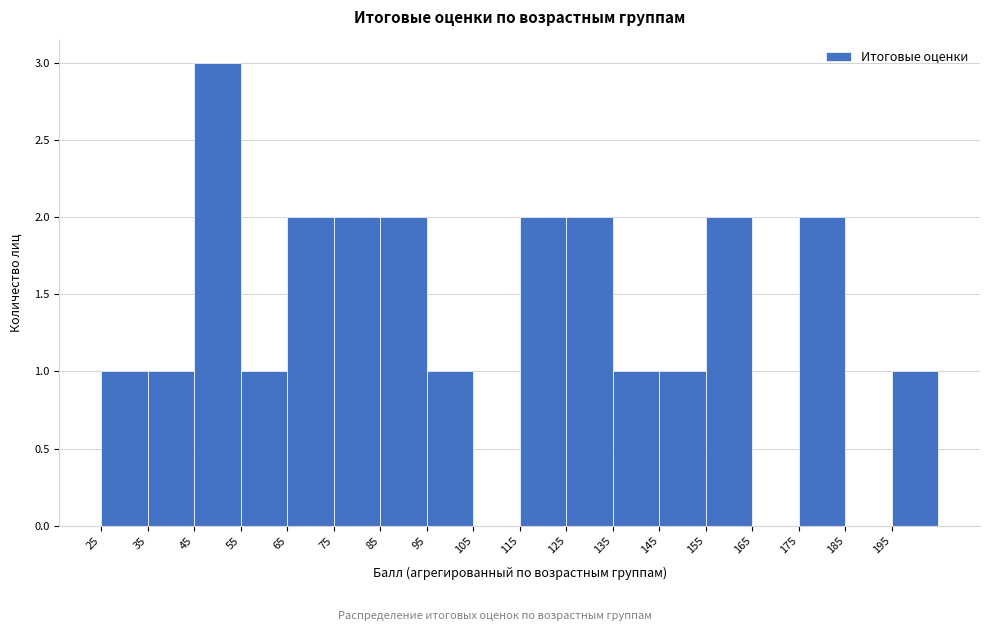

How tall is the bar that spans 35 to 45 on the x-axis? The values are not printed on the chart, so give them approximately, as read against the axis.

1